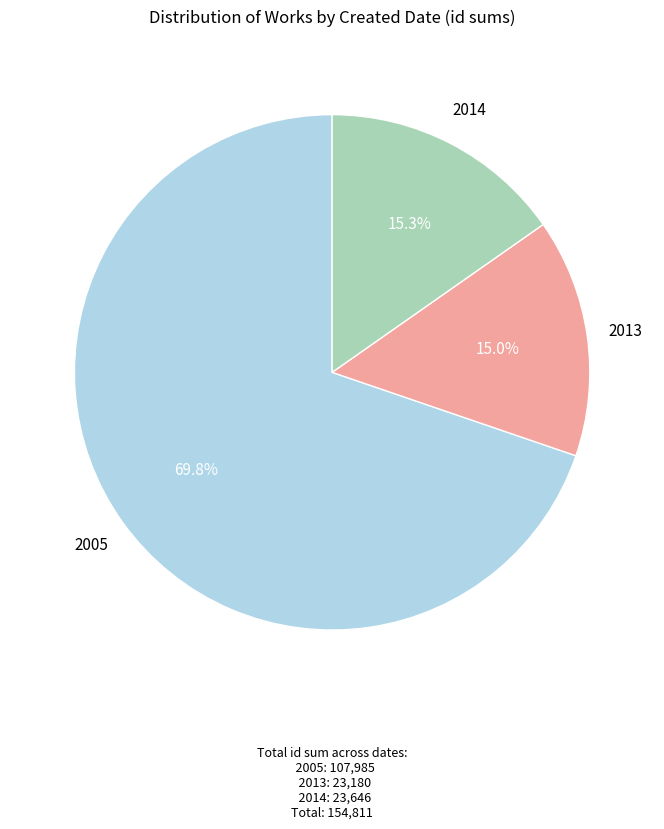

Is there any slice that represents more than half of the pie?

Yes